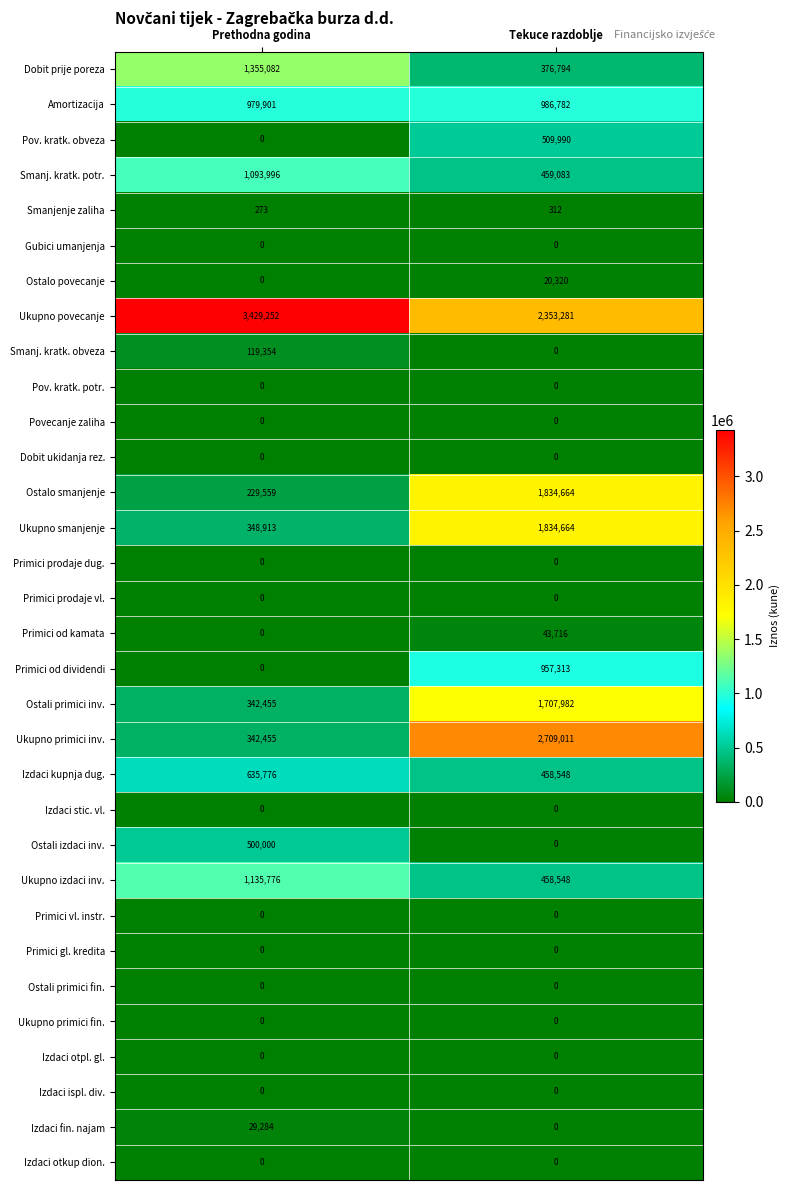

What is the average value of the Smanj. kratk. potr. series?

776540